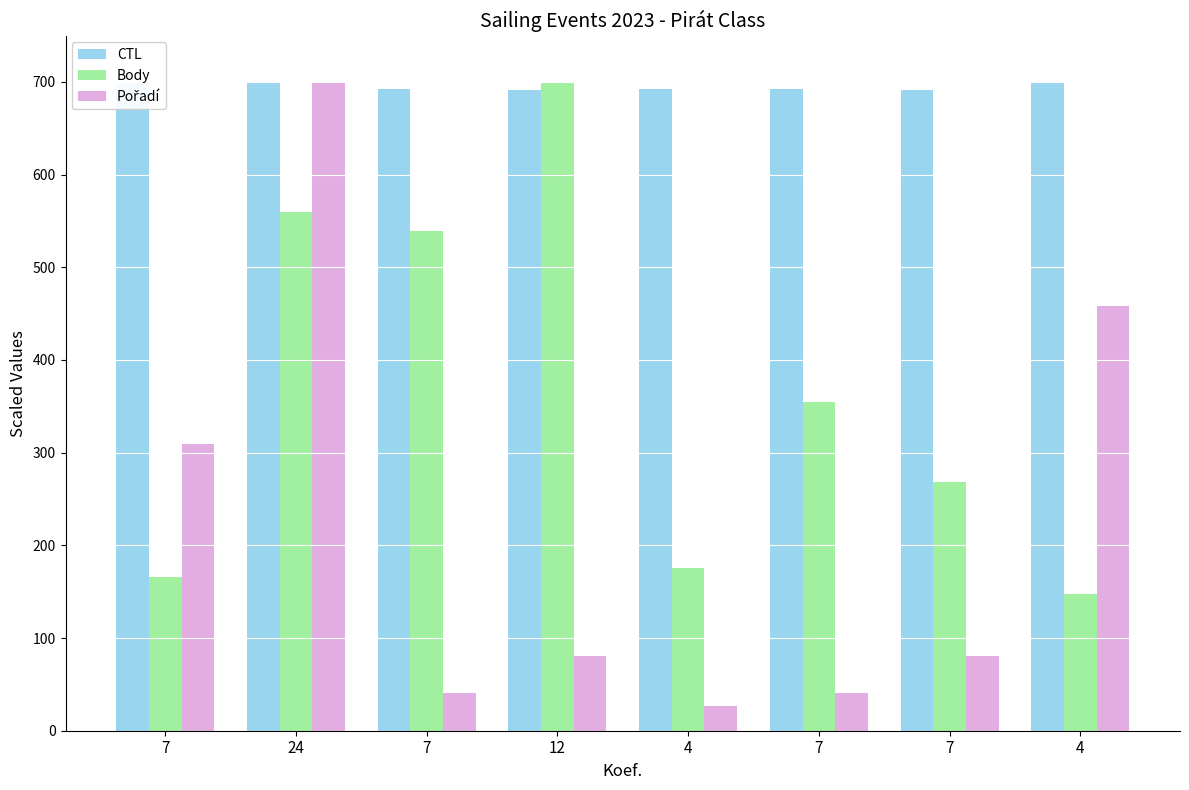

What is the value of the Pořadí bar at the 6th from the left?

309.6